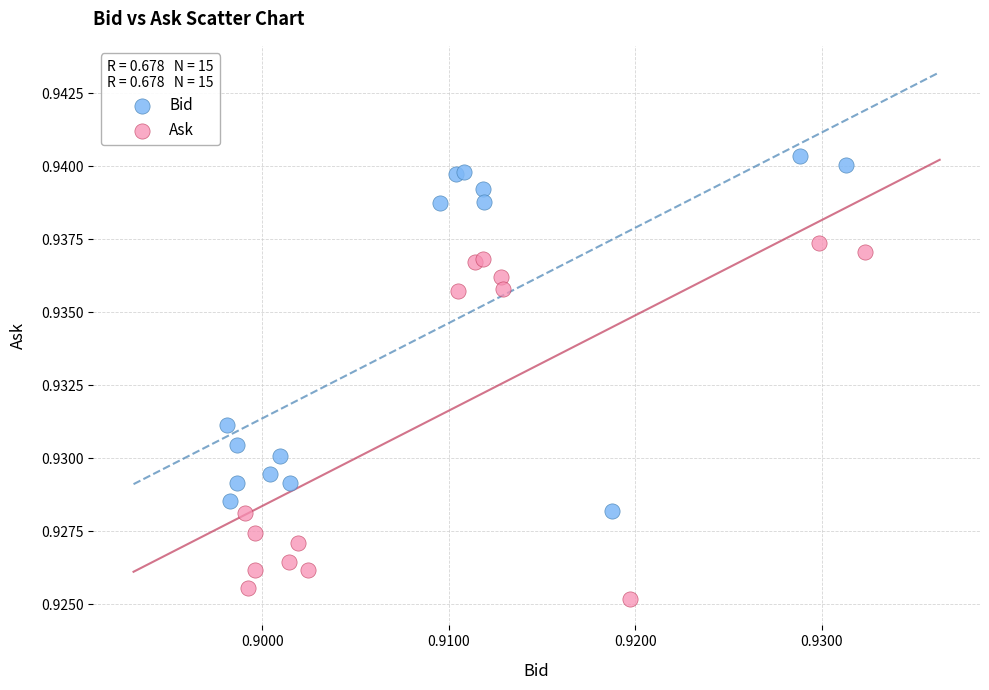

Which series contains the lowest Y value?

Ask